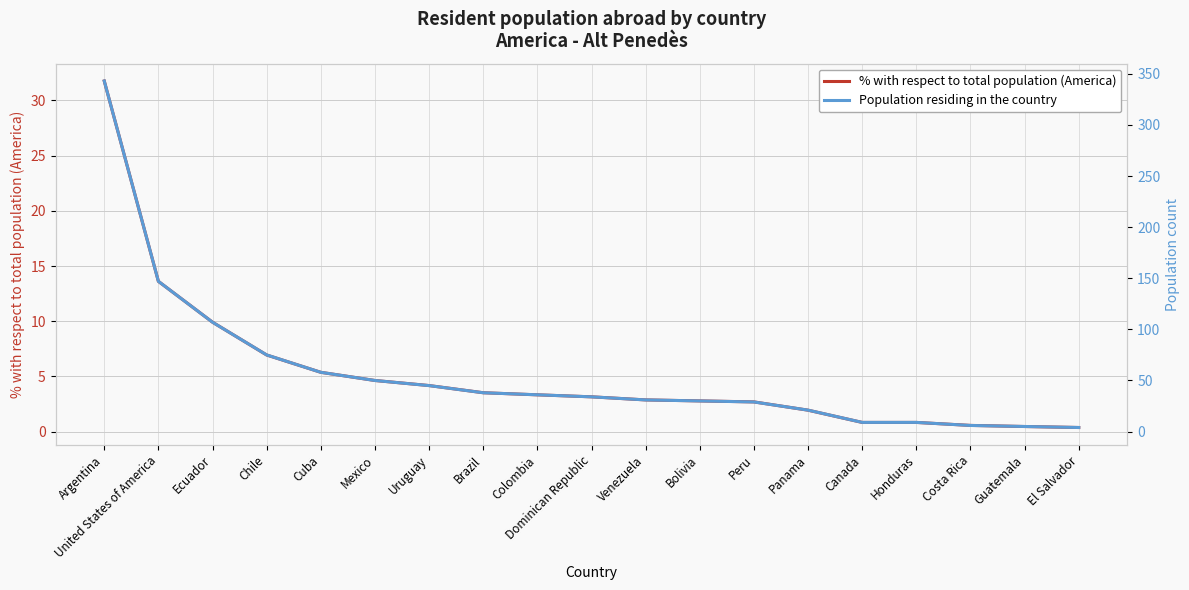

At which label is % with respect to total population (America) closest to 16?

United States of America